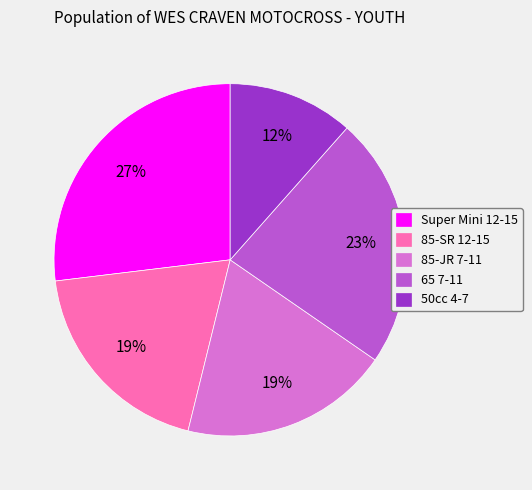

Is it true that 85-SR 12-15 is 19% of the pie?

True